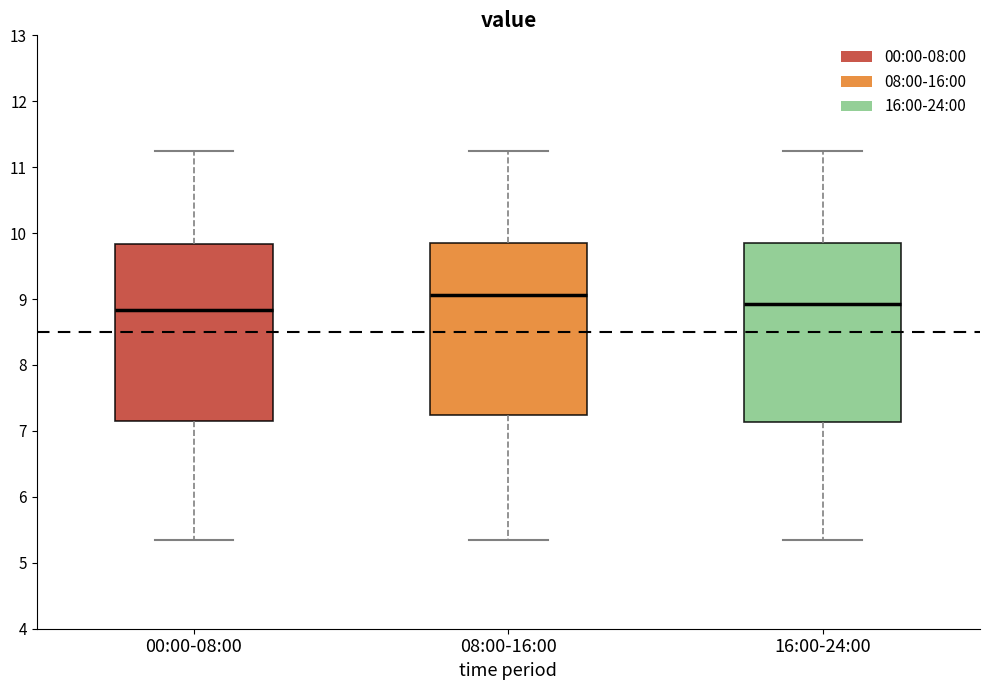

Reading left to right, transcribe this box plot: for each box, give where its median line is, the range the box spans, and where its two whiskers end, as read against the y-axis. The values are not printed on the chart, so give them approximately, as read against the axis.

00:00-08:00: median 8.8, box 7.2 to 9.8, whiskers 5.4 to 11.3
08:00-16:00: median 9.1, box 7.2 to 9.8, whiskers 5.4 to 11.3
16:00-24:00: median 8.9, box 7.1 to 9.8, whiskers 5.4 to 11.3